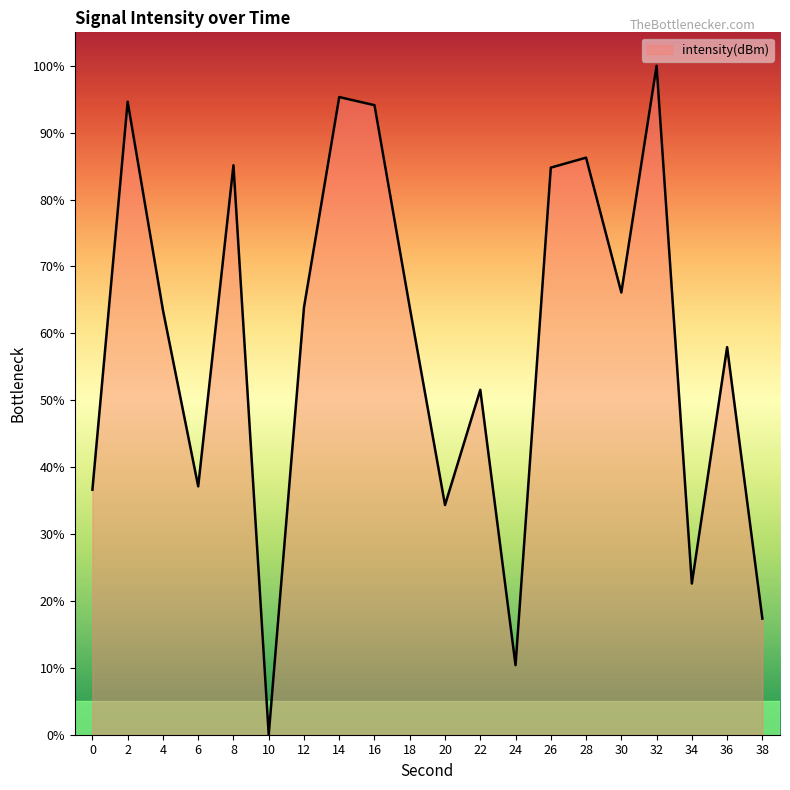

What is the difference between the second highest and second lowest values?

84.9